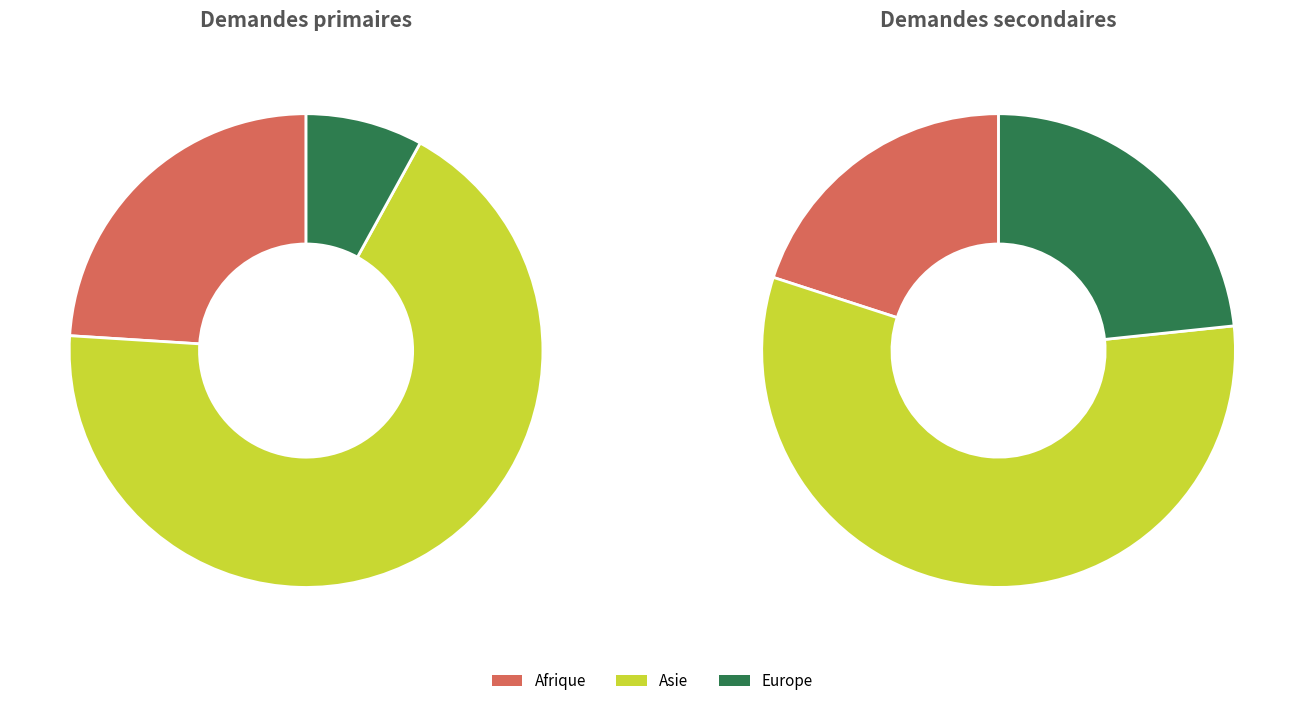

The Europe slice represents 34% of the pie. True or false?

False